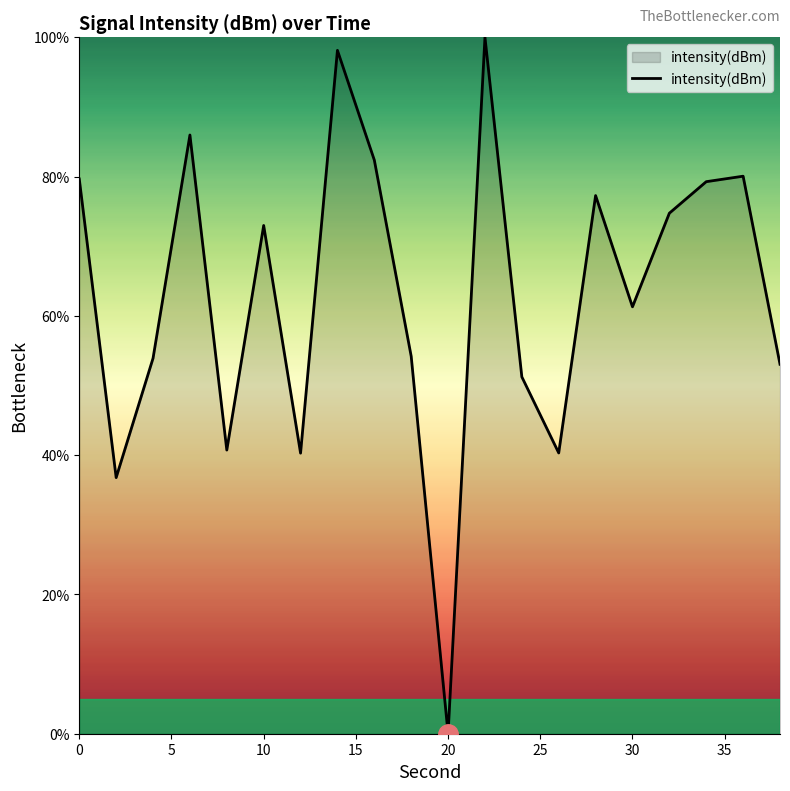

What is the maximum value shown in the chart?

100.0